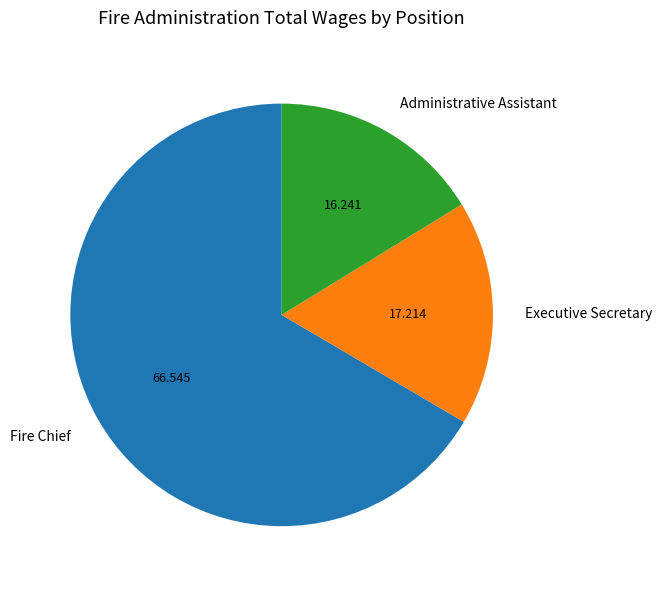

The Administrative Assistant slice represents 3% of the pie. True or false?

False